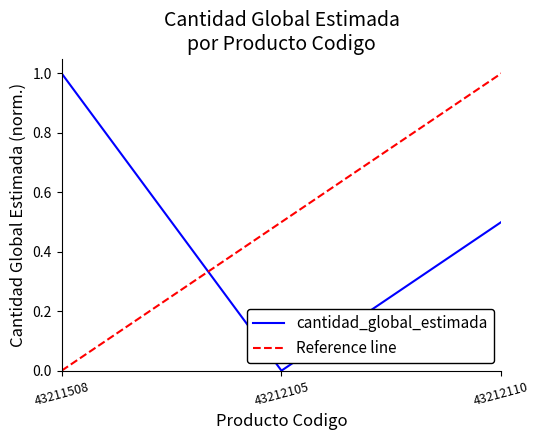

What is the maximum value shown in the chart?

1.0